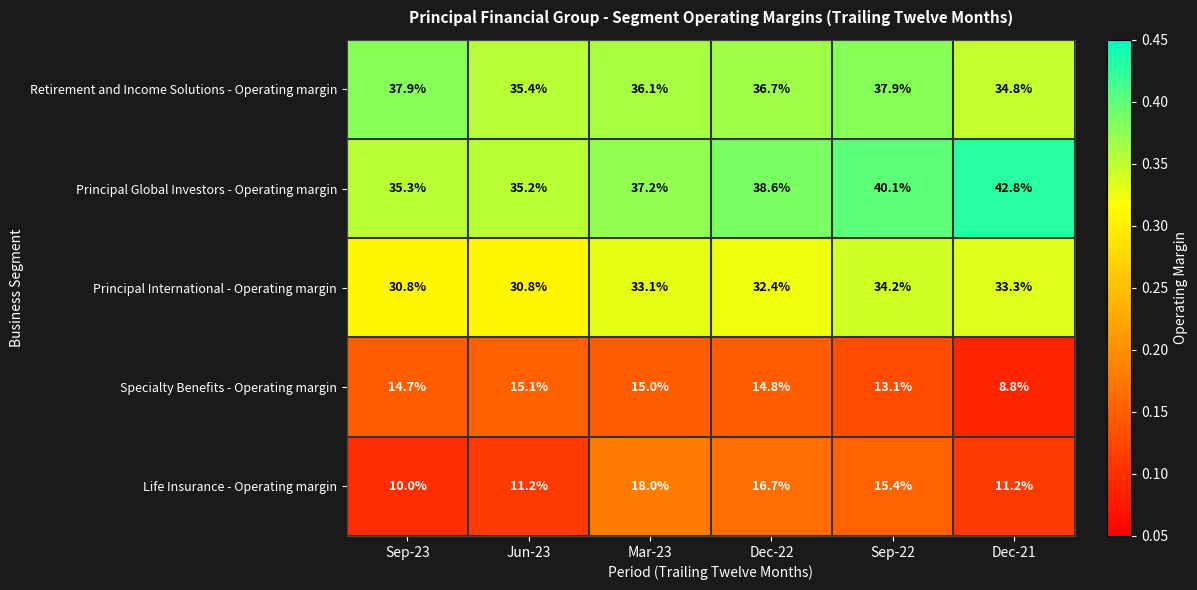

The Principal International - Operating margin series shows 15.9 at Jun-23. True or false?

False